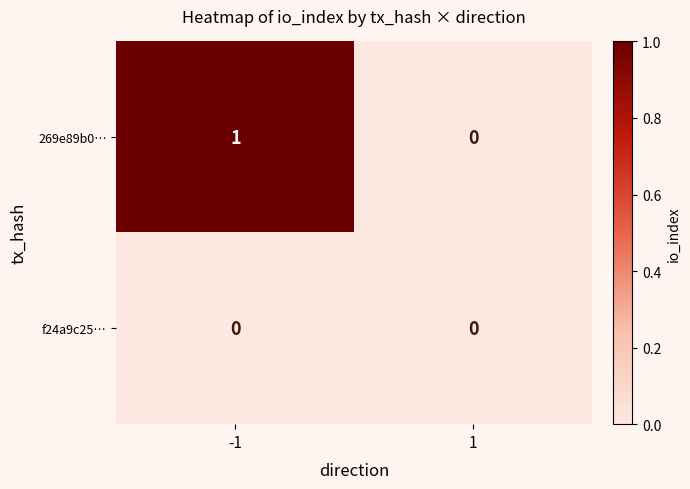

Which series has the widest spread of values?

269e89b0…